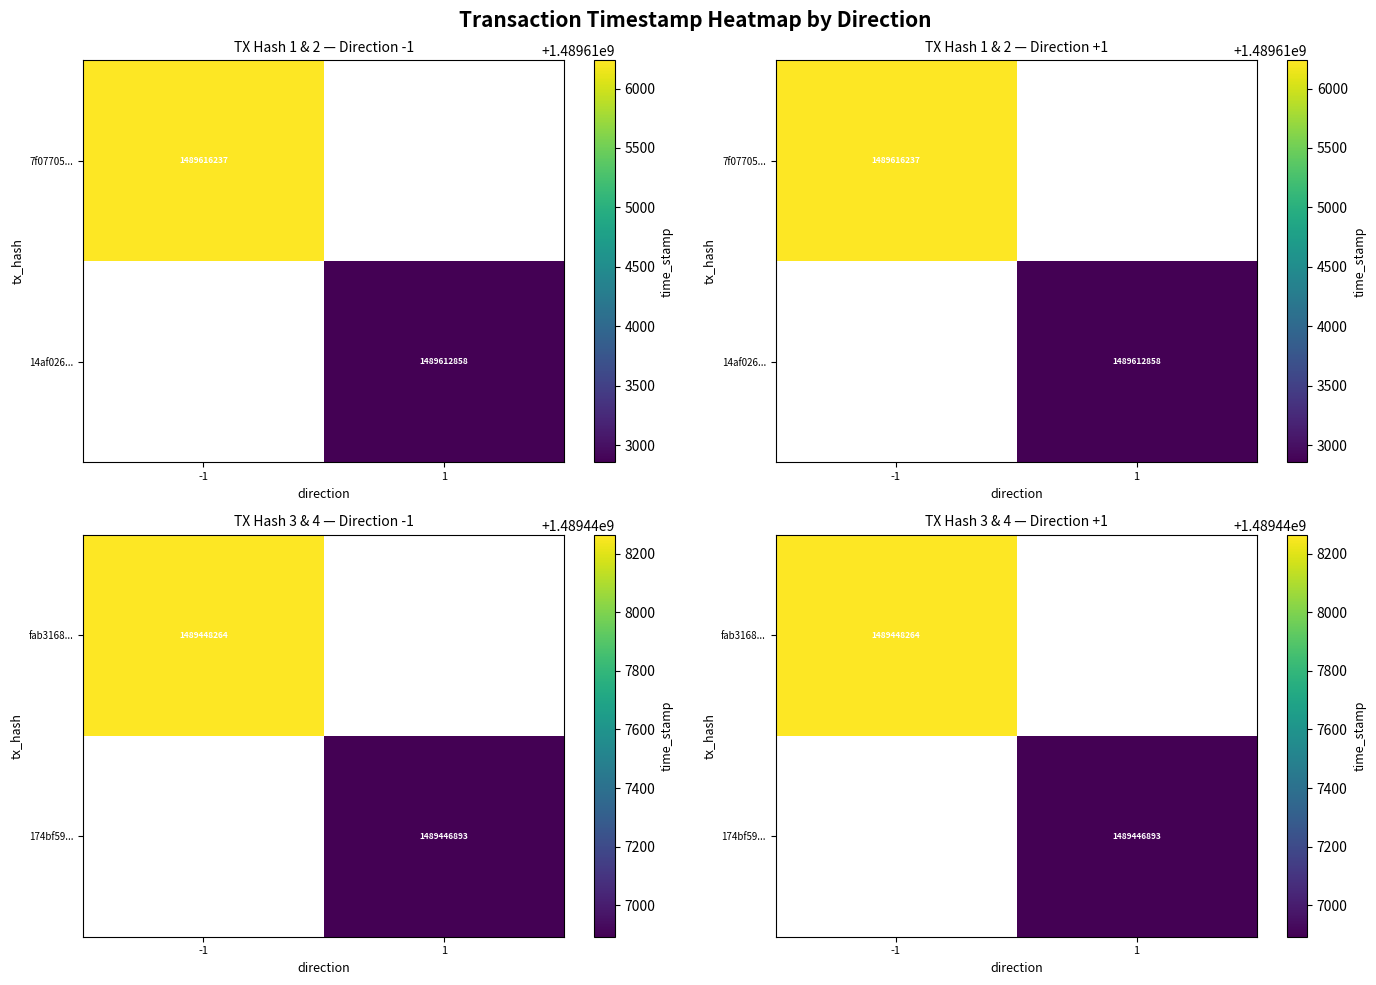

What is the spread (max minus min) of values at time_stamp?

169344